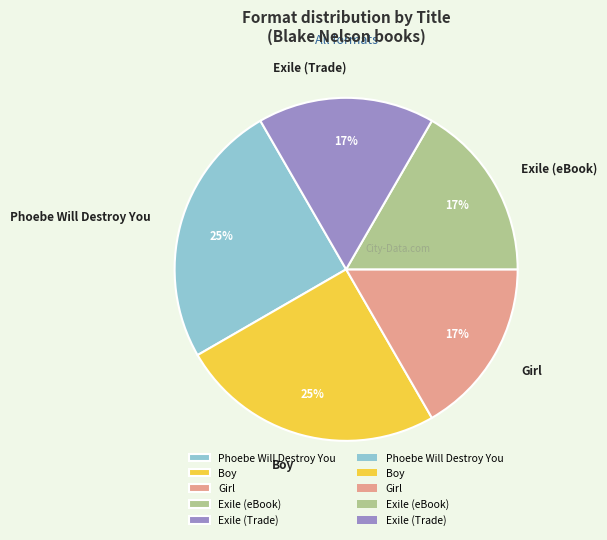

Do Exile (eBook) and Girl together represent more than half of the pie?

No